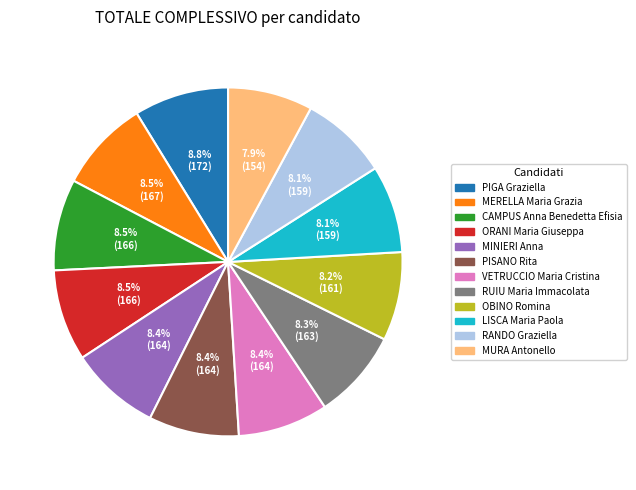

Does any single category account for the majority?

No